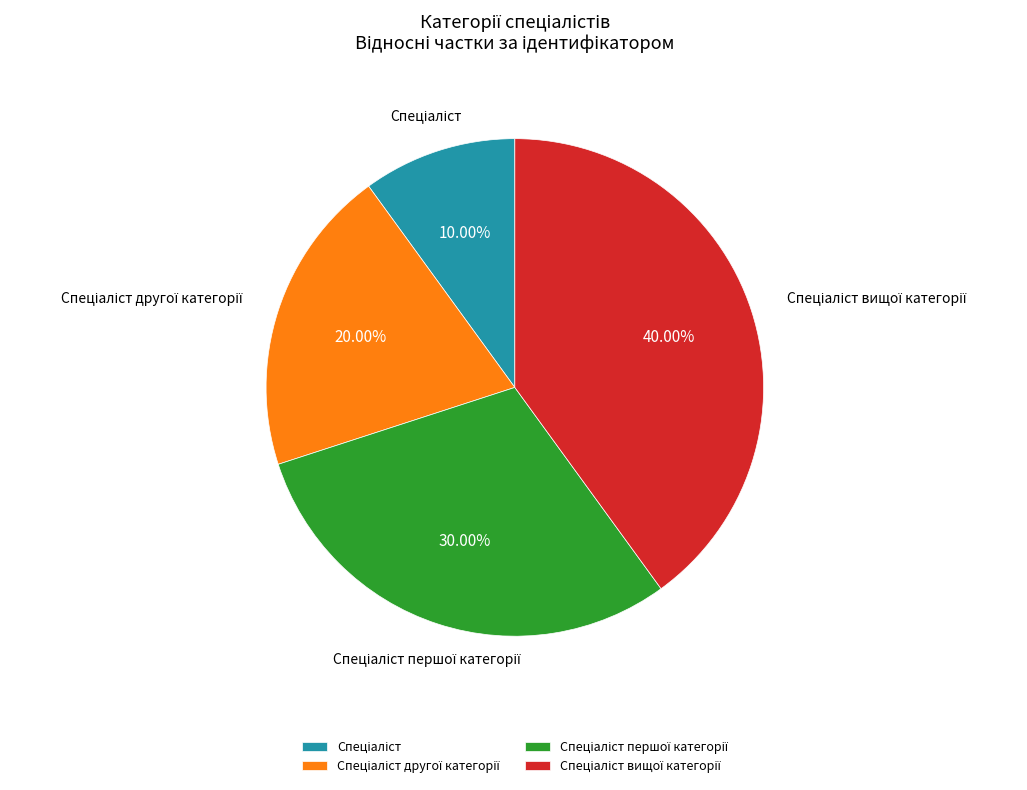

To the nearest percent, what is the average slice percentage?

25%